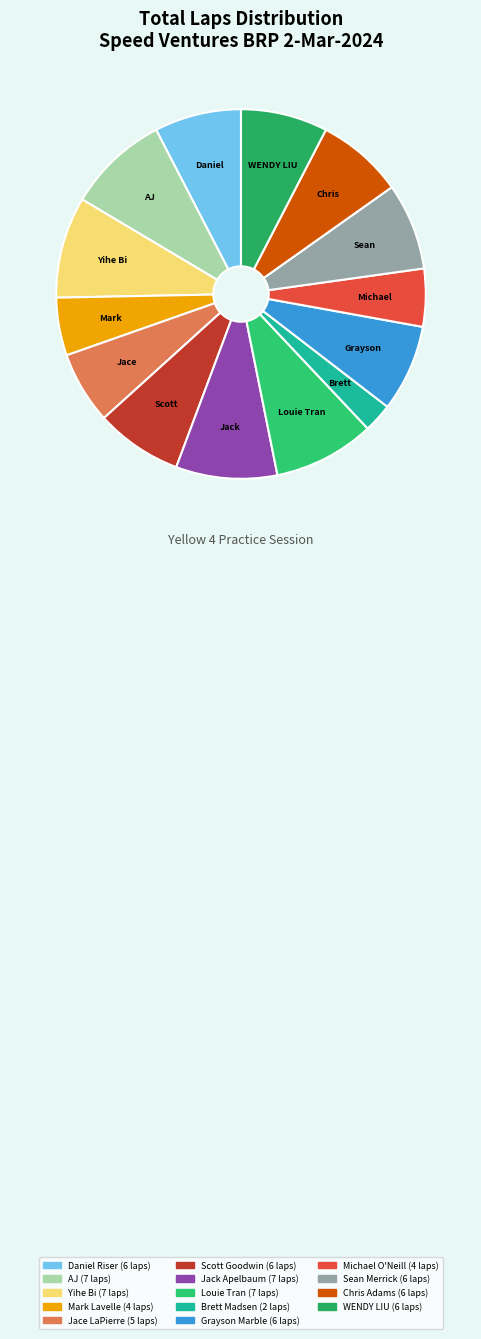

Rank the categories by value from highest to lowest.

AJ, Yihe Bi, Jack Apelbaum, Louie Tran, Daniel Riser, Scott Goodwin, Grayson Marble, Sean Merrick, Chris Adams, WENDY LIU, Jace LaPierre, Mark Lavelle, Michael O'Neill, Brett Madsen